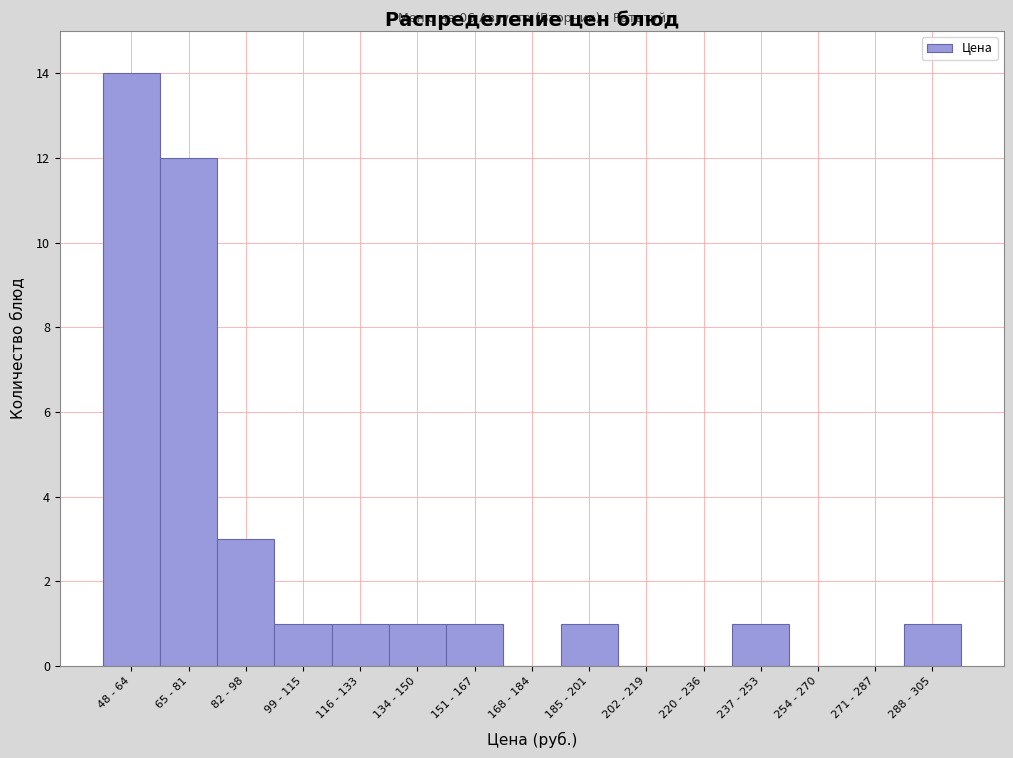

Reading left to right, what are all the values shown in this chart?

48 - 64=14	65 - 81=12	82 - 98=3	99 - 115=1	116 - 133=1	134 - 150=1	151 - 167=1	168 - 184=0	185 - 201=1	202 - 219=0	220 - 236=0	237 - 253=1	254 - 270=0	271 - 287=0	288 - 305=1